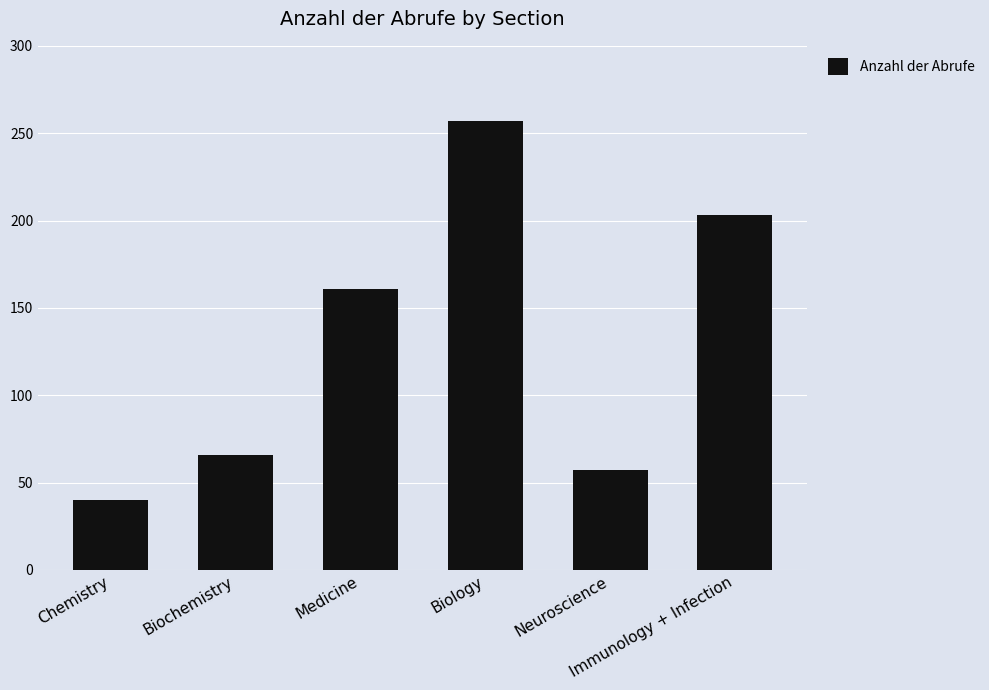

At which category does the chart reach its peak across all series?

Biology